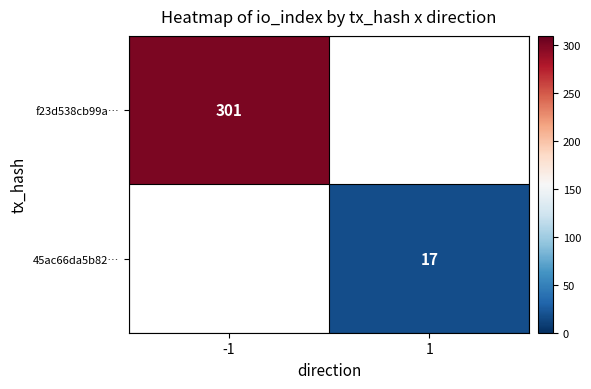

What is the minimum value shown in the chart?

17.0